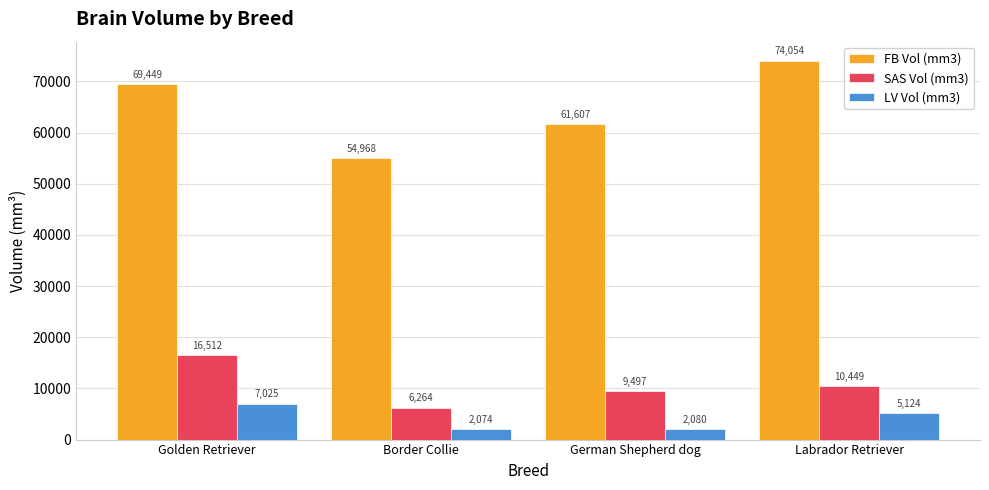

At which label does SAS Vol (mm3) first exceed 10449?

Golden Retriever